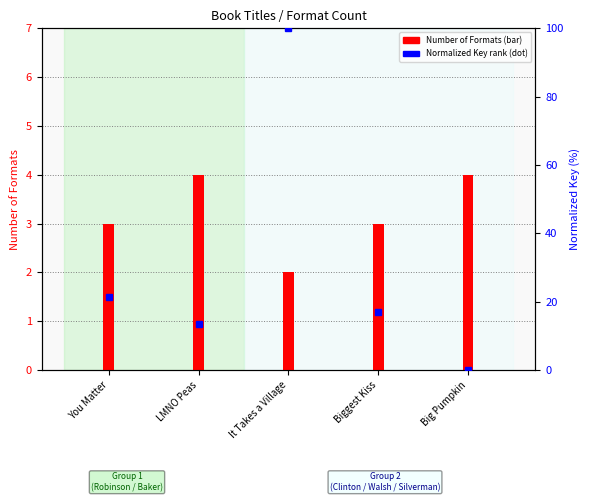

Is it true that the value at Big Pumpkin is 57.1?

False